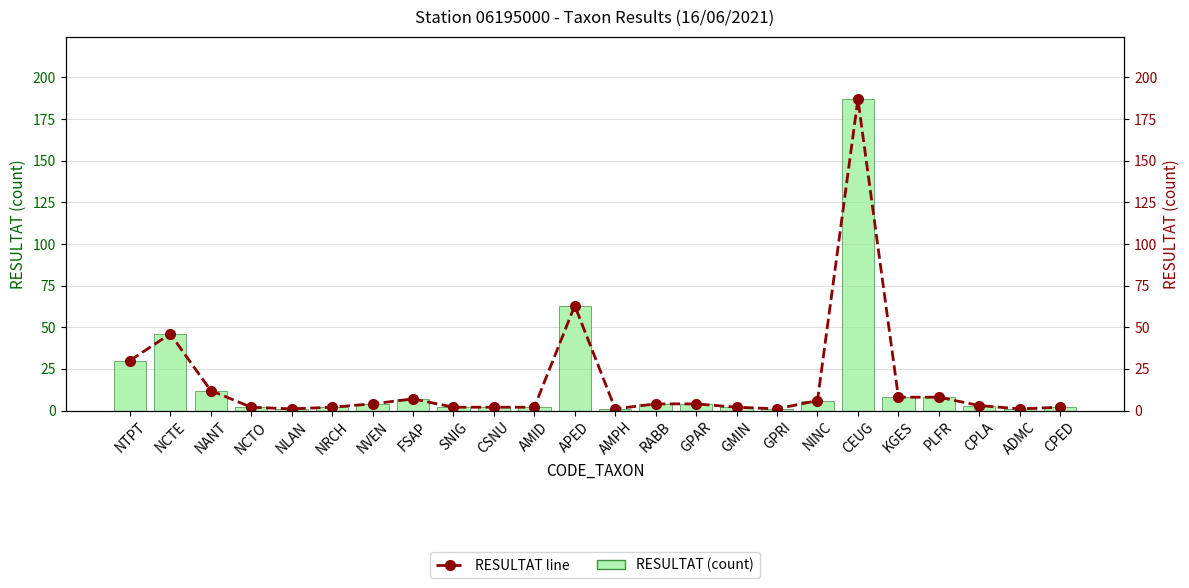

Reading left to right, extract all data points from this chart.

RESULTAT (count): 30	46	12	2	1	2	4	7	2	2	2	63	1	4	4	2	1	6	187	8	8	3	1	2
RESULTAT line: 30	46	12	2	1	2	4	7	2	2	2	63	1	4	4	2	1	6	187	8	8	3	1	2